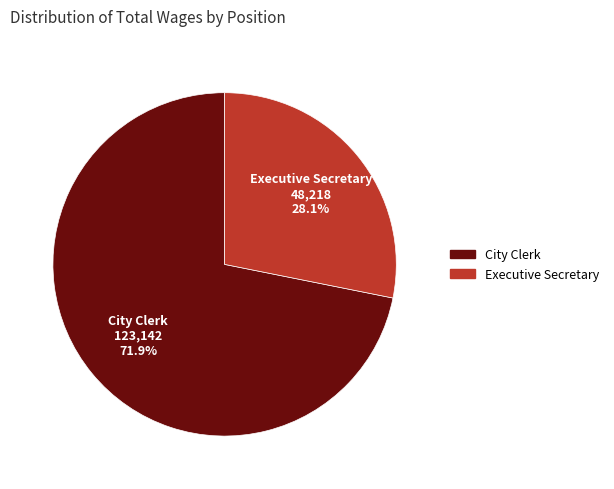

Which category has the smallest portion of the pie?

Executive Secretary